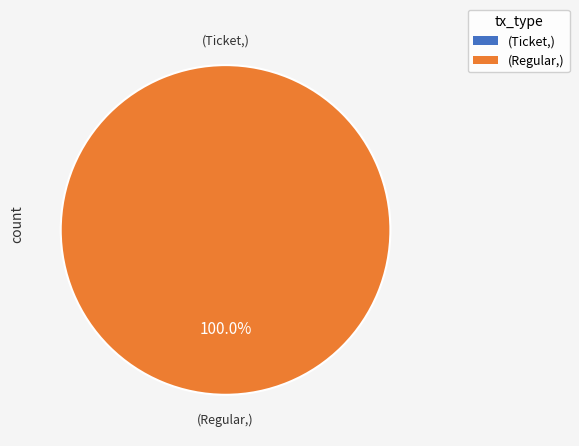

Count the number of slices in the pie.

2